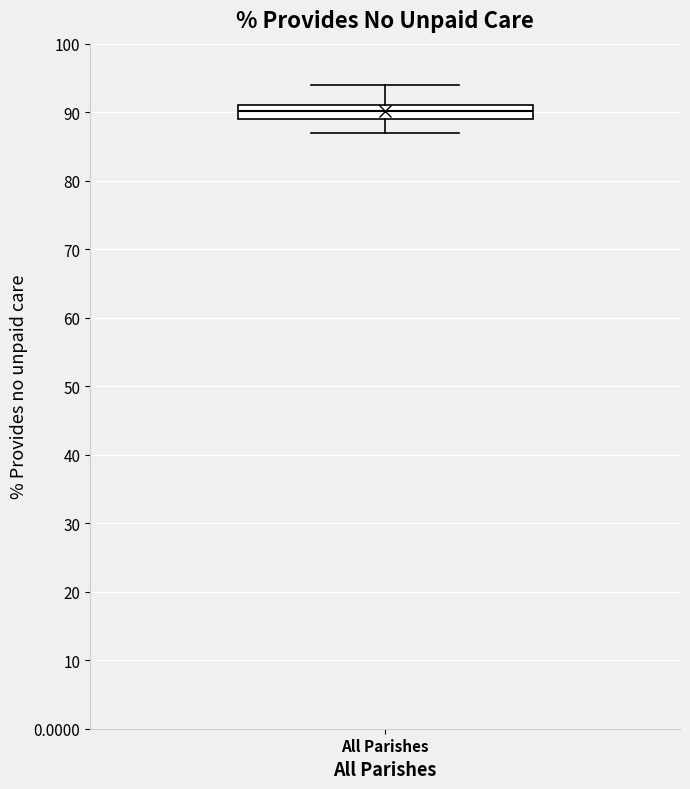

Where does the lower whisker of the box for All Parishes end on the y-axis? The values are not printed on the chart, so give them approximately, as read against the axis.

87